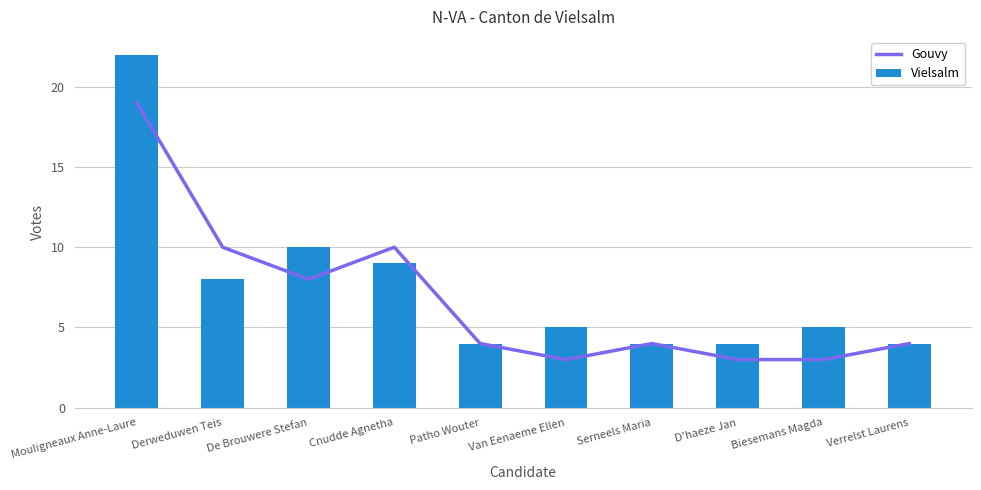

What is the smallest value displayed?

3